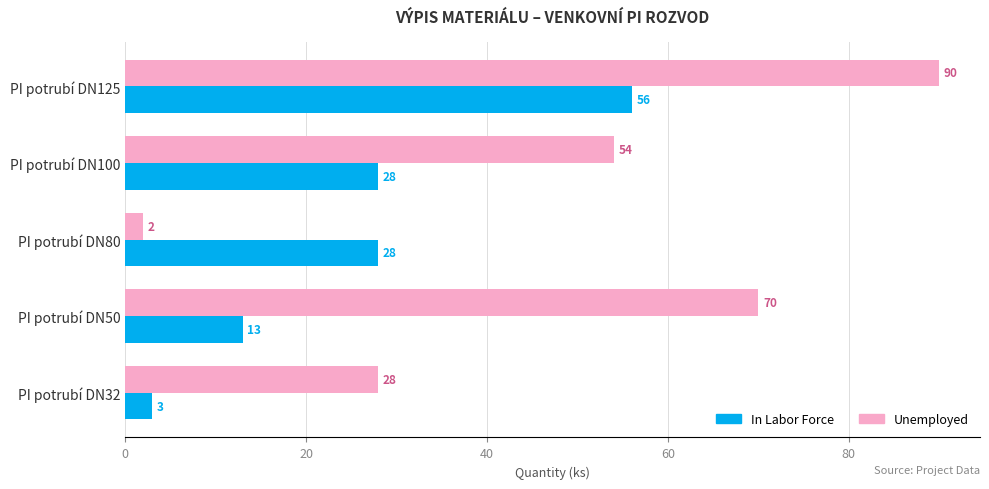

How many Unemployed values are between 28 and 70?

3